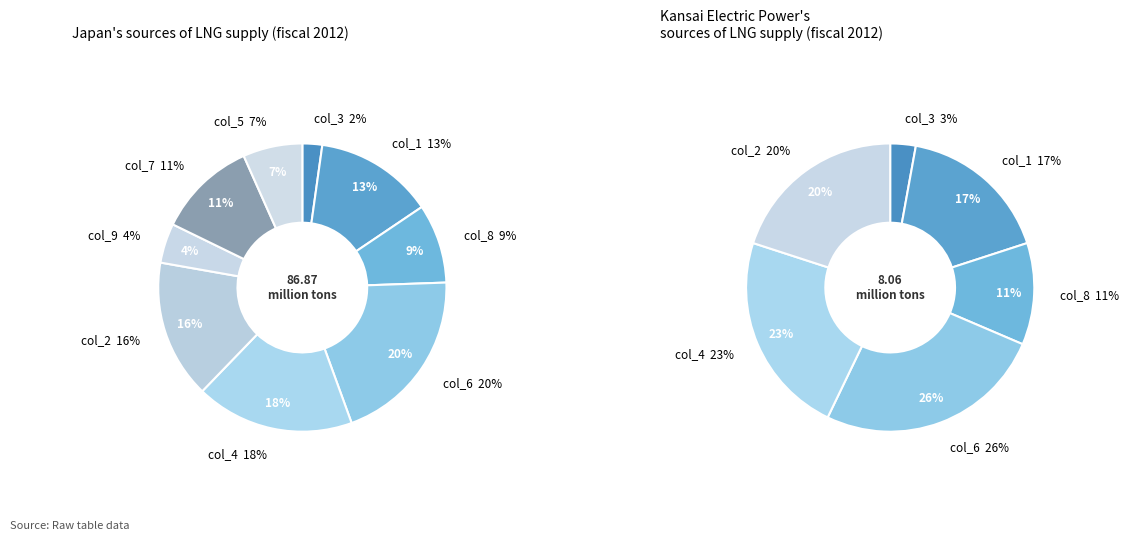

Is 9 the majority of the pie?

No